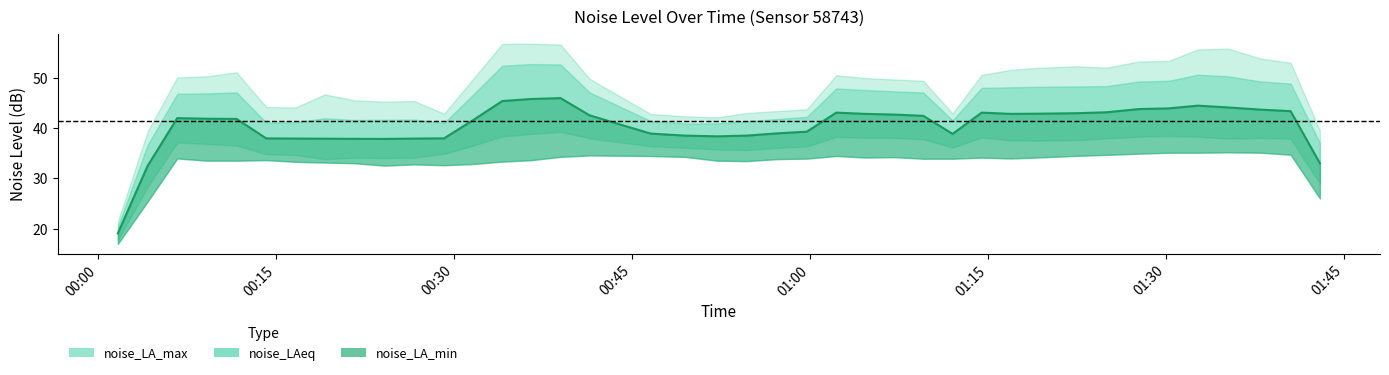

True or false: noise_LA_min and noise_LAeq intersect in this chart.

False